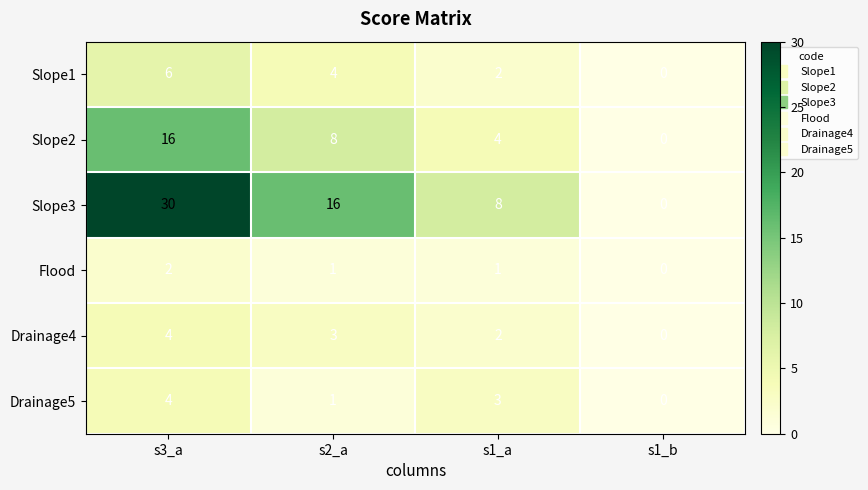

List the labels in order of Slope1 value, smallest first.

s1_b, s1_a, s2_a, s3_a